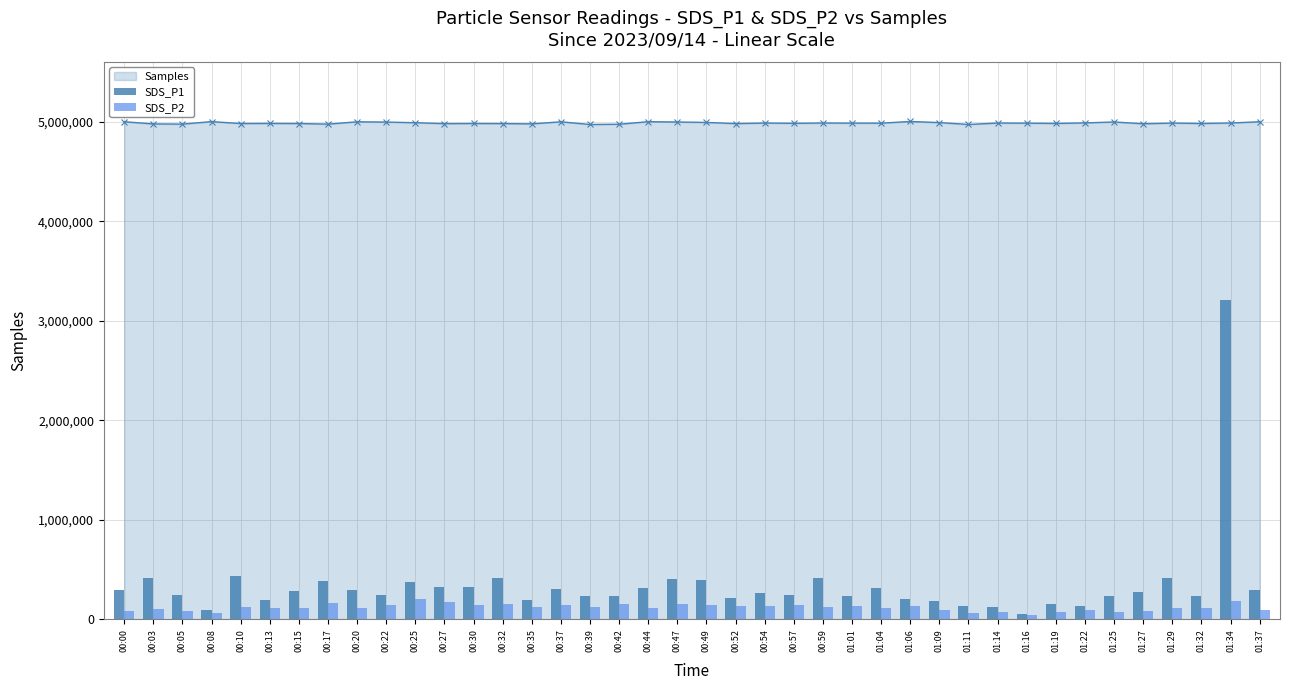

At which category is the sum across all series the highest?

01:34